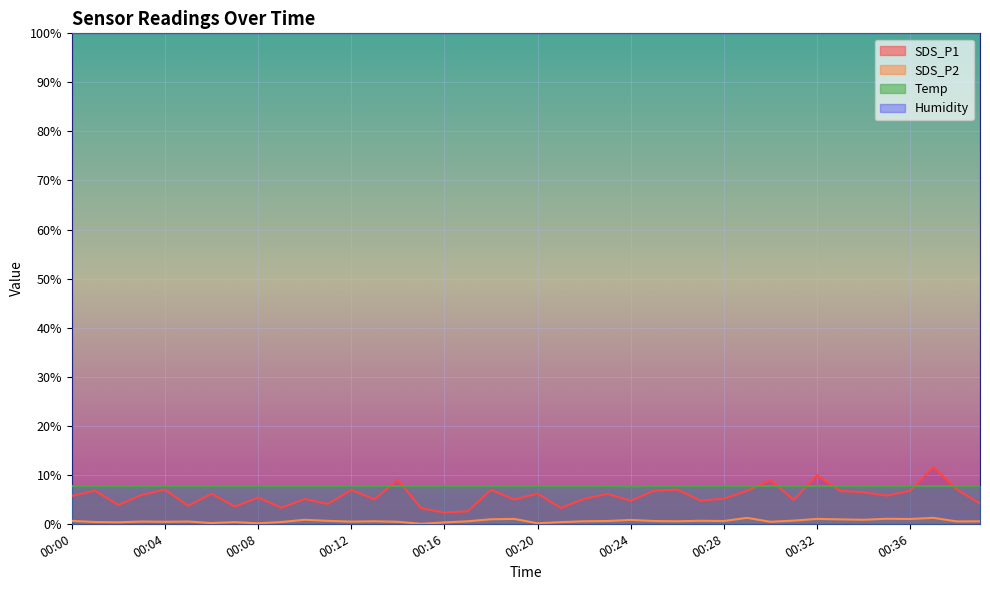

True or false: Temp has a value of 3.2 at 00:38.

False